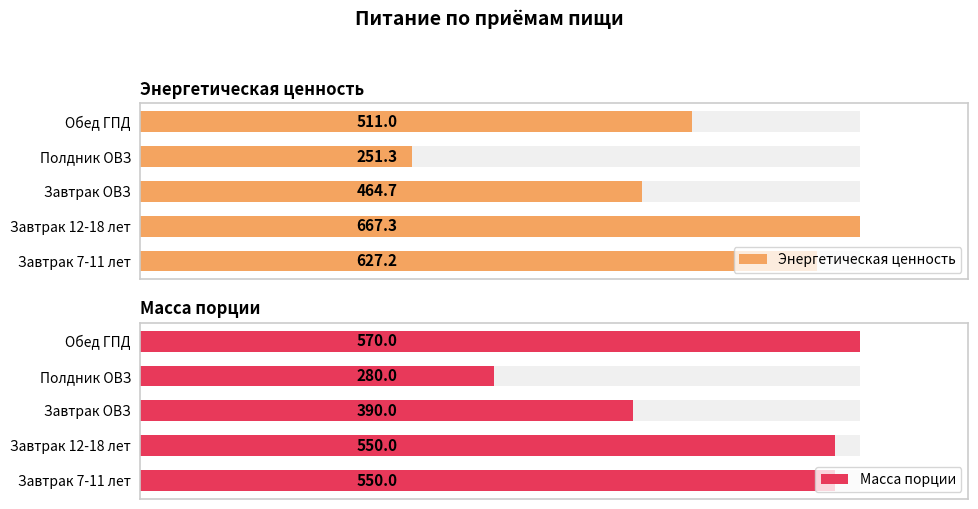

What is the highest value of the Энергетическая ценность series?

667.3